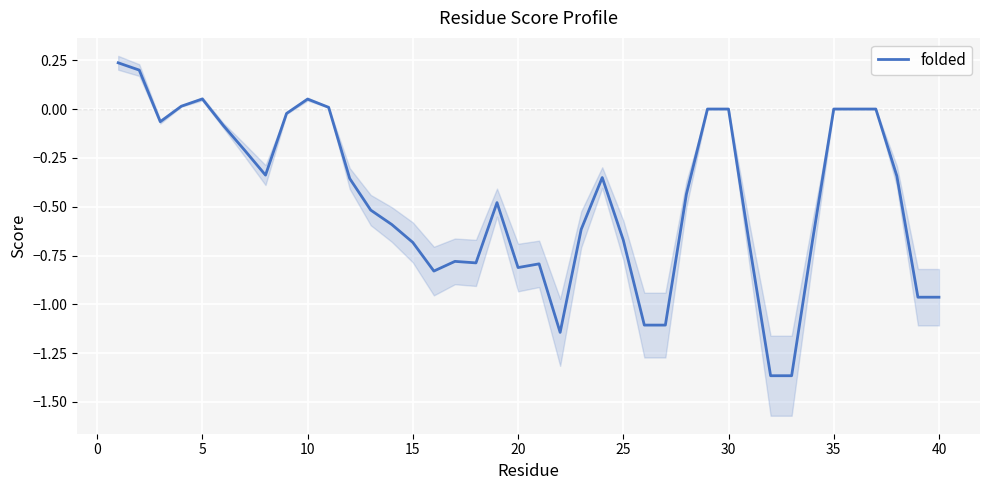

True or false: folded has a value of -1.0 at 25.

False